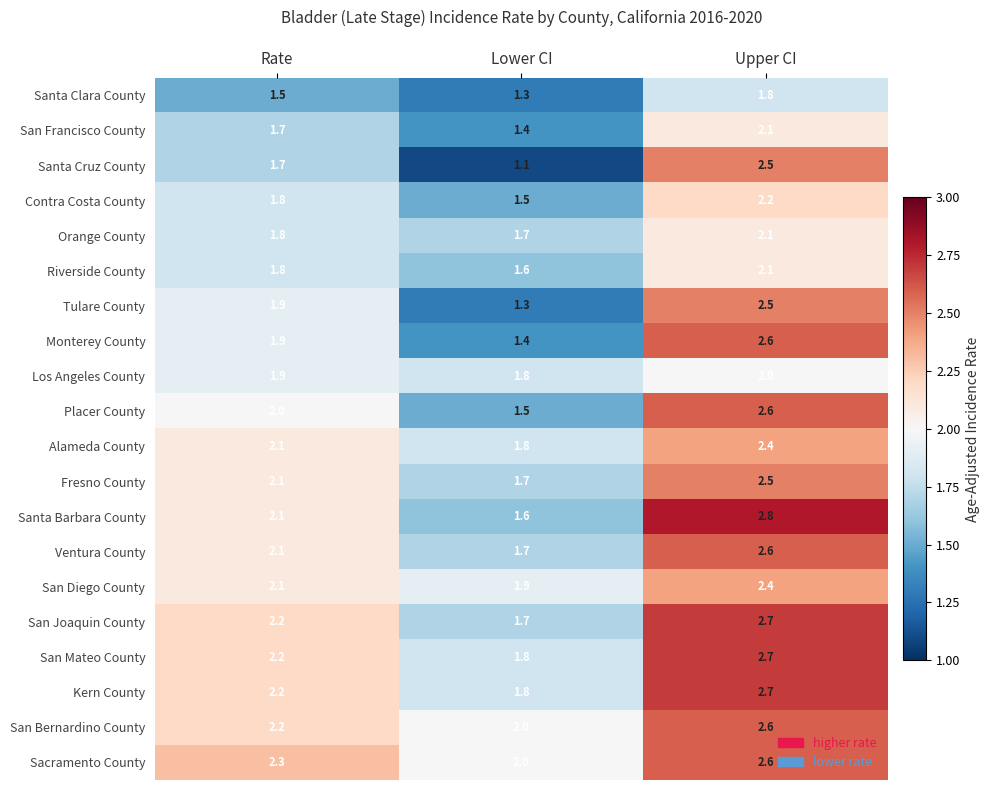

Read the Placer County value at Lower CI.

1.5